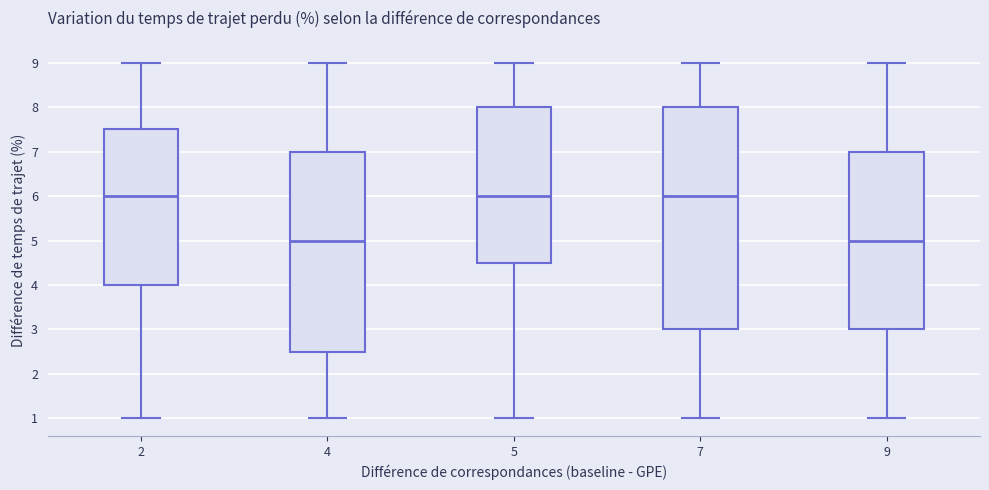

Reading left to right, transcribe this box plot: for each box, give where its median line is, the range the box spans, and where its two whiskers end, as read against the y-axis. The values are not printed on the chart, so give them approximately, as read against the axis.

2: median 6.0, box 4.0 to 7.5, whiskers 1.0 to 9.0
4: median 5.0, box 2.5 to 7.0, whiskers 1.0 to 9.0
5: median 6.0, box 4.5 to 8.0, whiskers 1.0 to 9.0
7: median 6.0, box 3.0 to 8.0, whiskers 1.0 to 9.0
9: median 5.0, box 3.0 to 7.0, whiskers 1.0 to 9.0